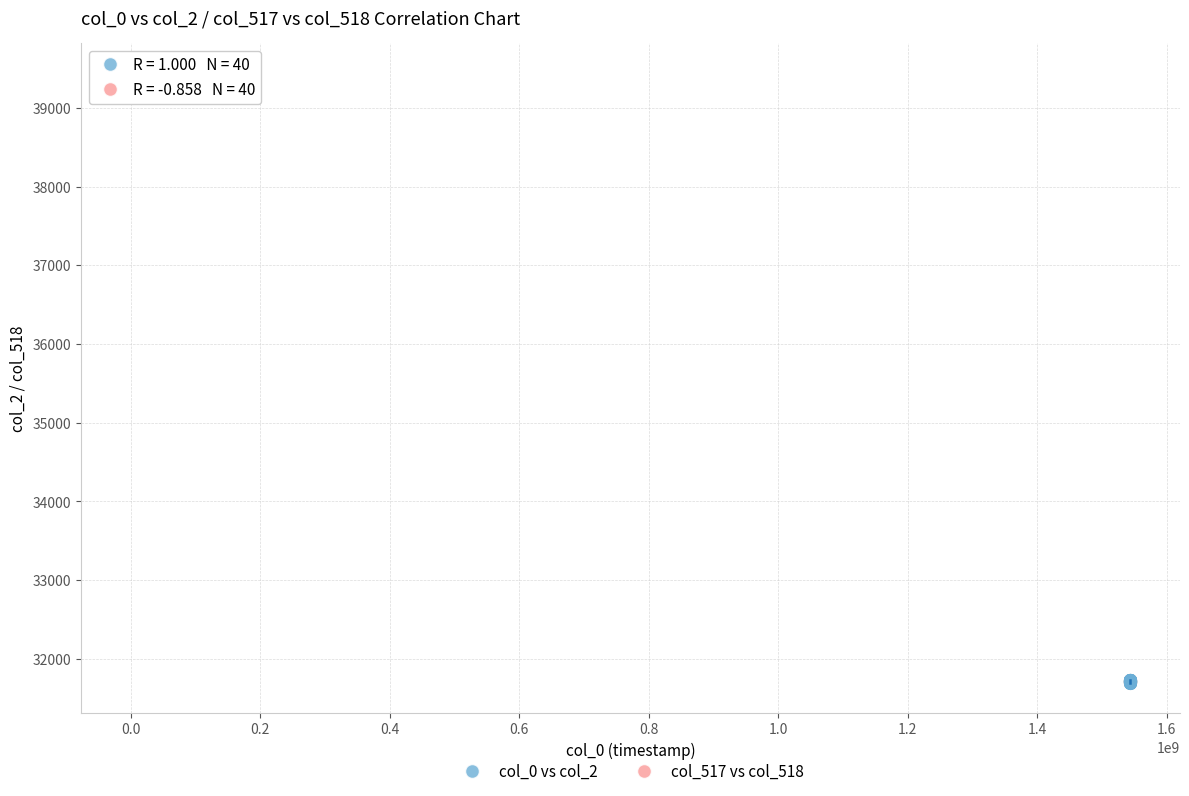

Which series reaches the maximum Y coordinate?

col_517 vs col_518